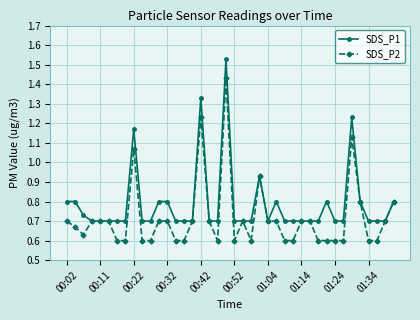

List the series in order of their peak value, lowest first.

SDS_P2, SDS_P1